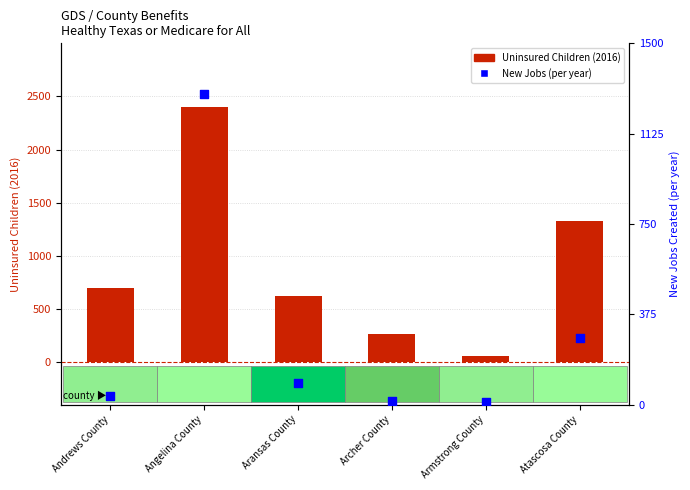

At which category is the sum across all series the highest?

Angelina County